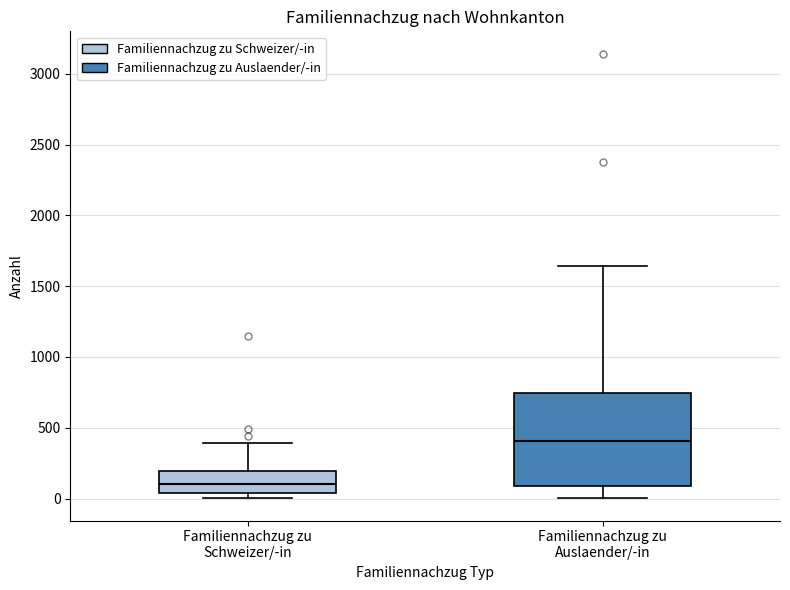

Which box has the lowest median line?

Familiennachzug zu Schweizer/-in